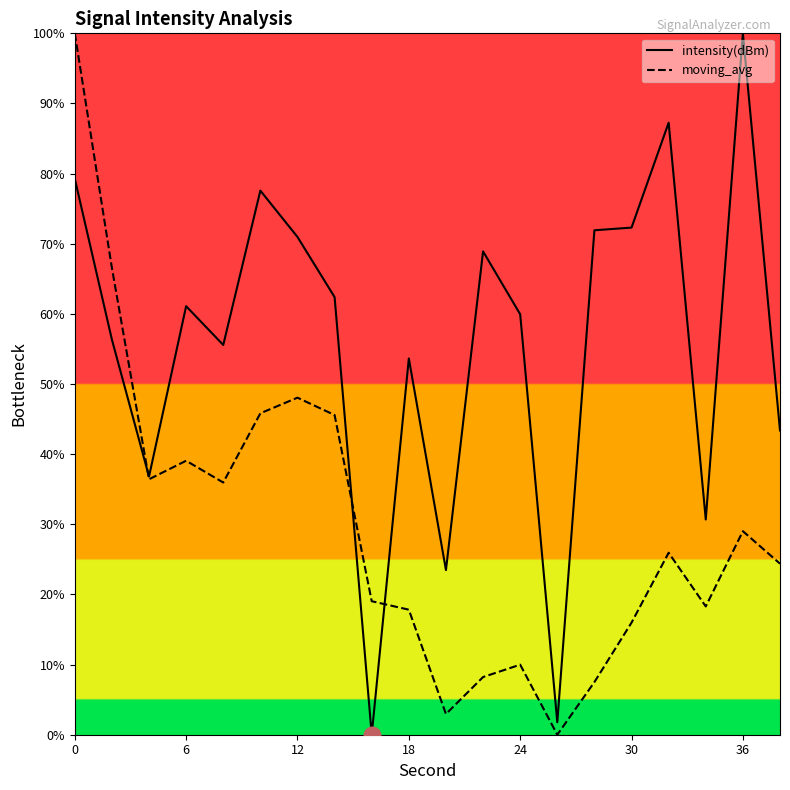

True or false: moving_avg and intensity(dBm) intersect in this chart.

True